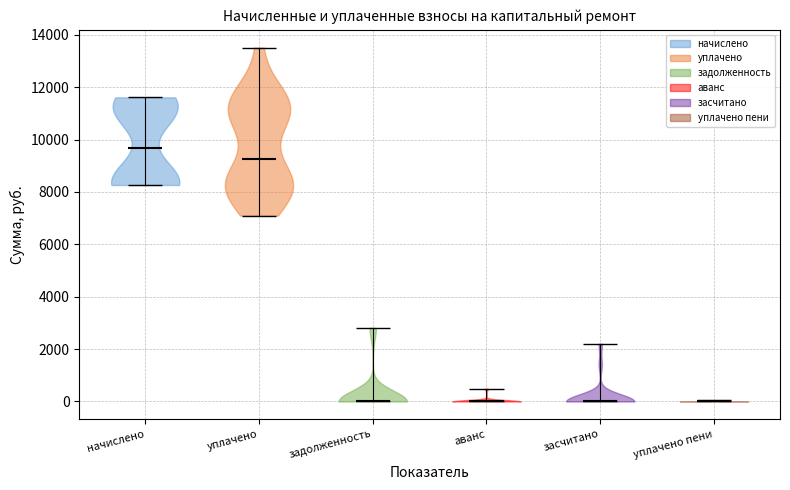

Where does the median line of the violin for уплачено пени sit on the y-axis? The values are not printed on the chart, so give them approximately, as read against the axis.

0